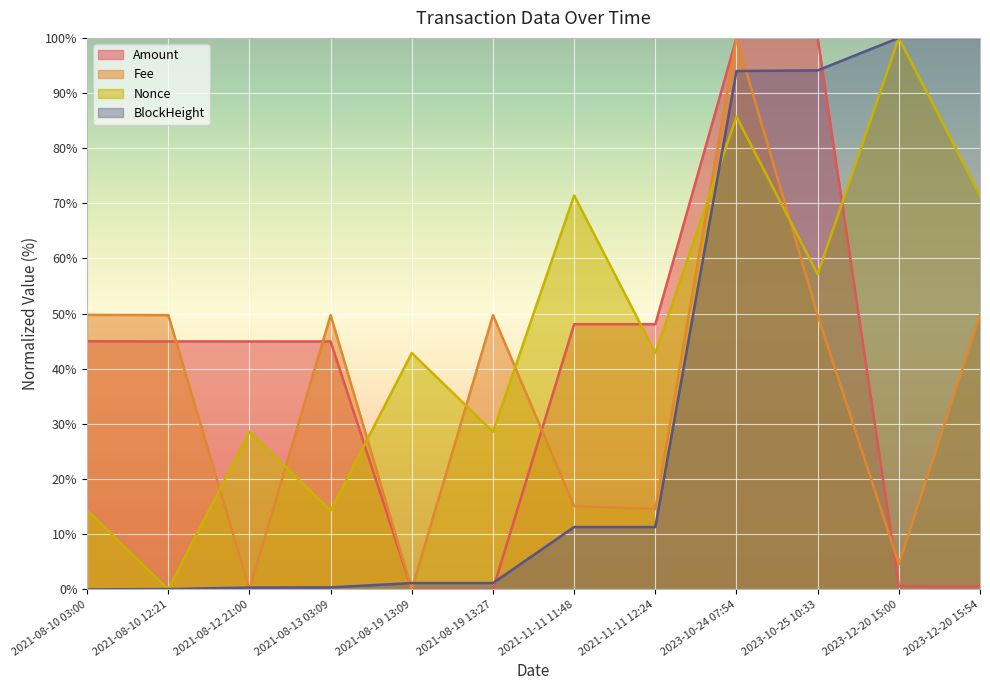

Where is the first local maximum for Fee?

2021-08-13 03:09